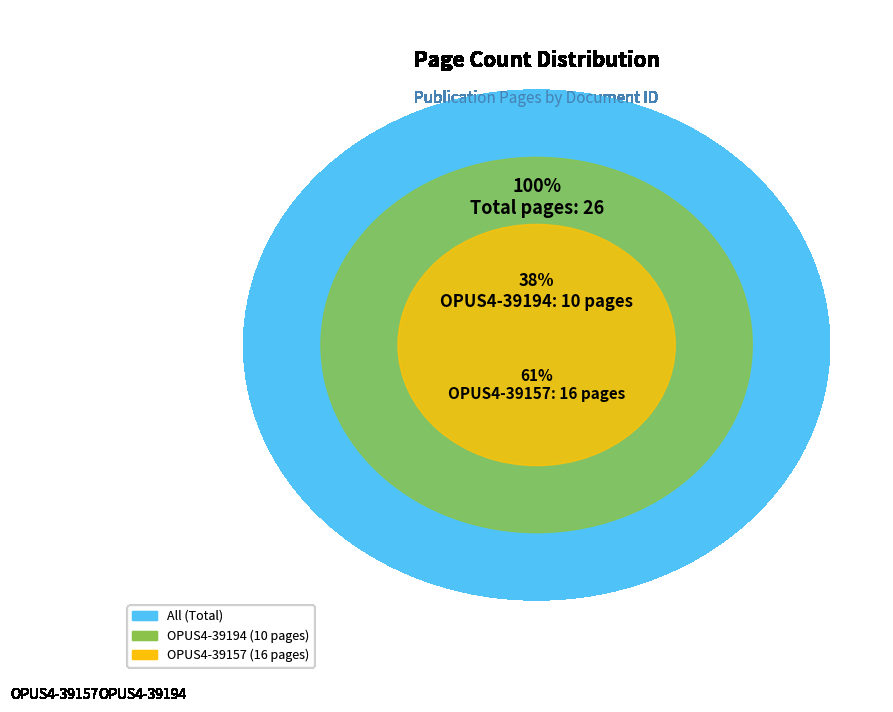

How many slices are in this pie chart?

2